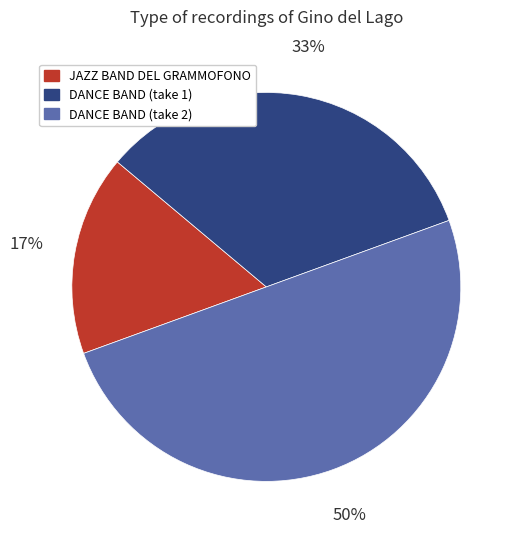

To the nearest percent, what percentage of the pie is JAZZ BAND DEL GRAMMOFONO?

17%